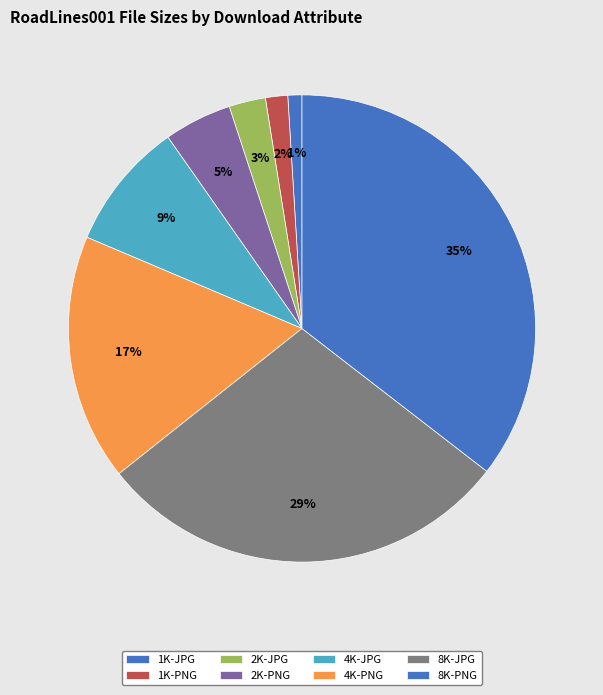

Rank the categories by value from highest to lowest.

8K-PNG, 8K-JPG, 4K-PNG, 4K-JPG, 2K-PNG, 2K-JPG, 1K-PNG, 1K-JPG